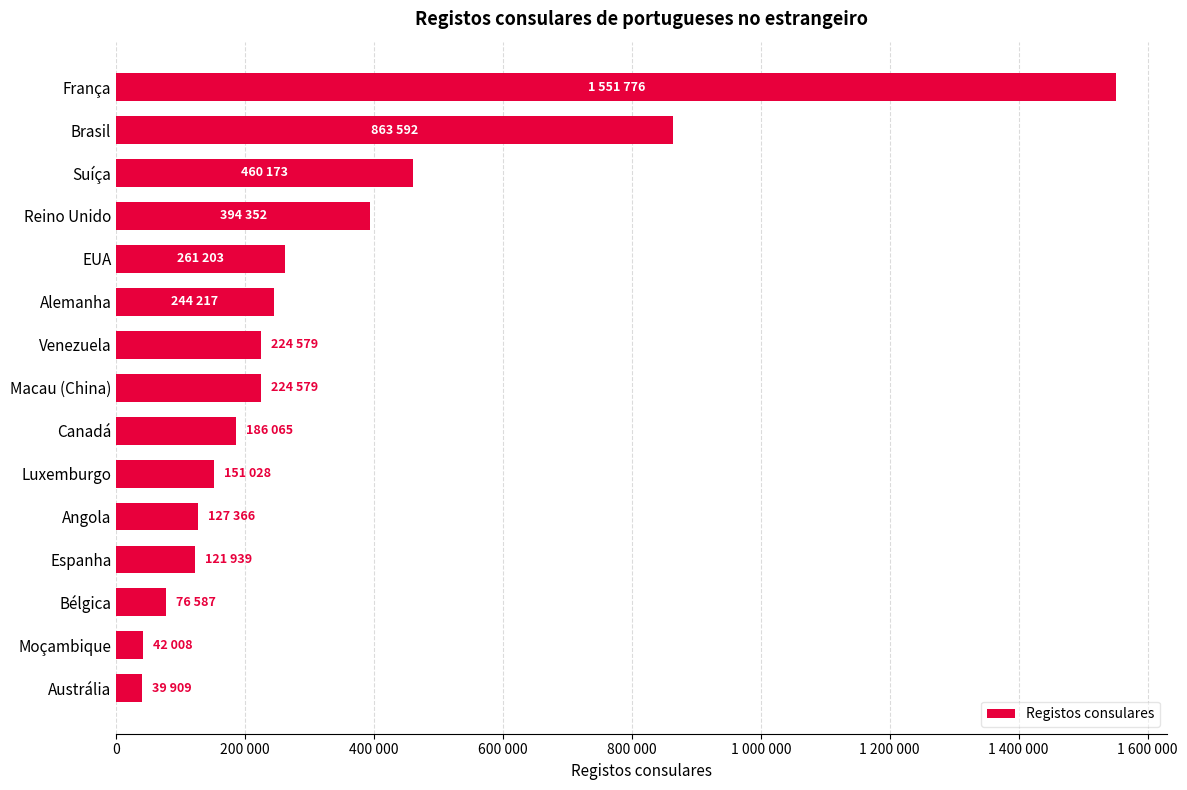

What is the sum of all values?

4969373